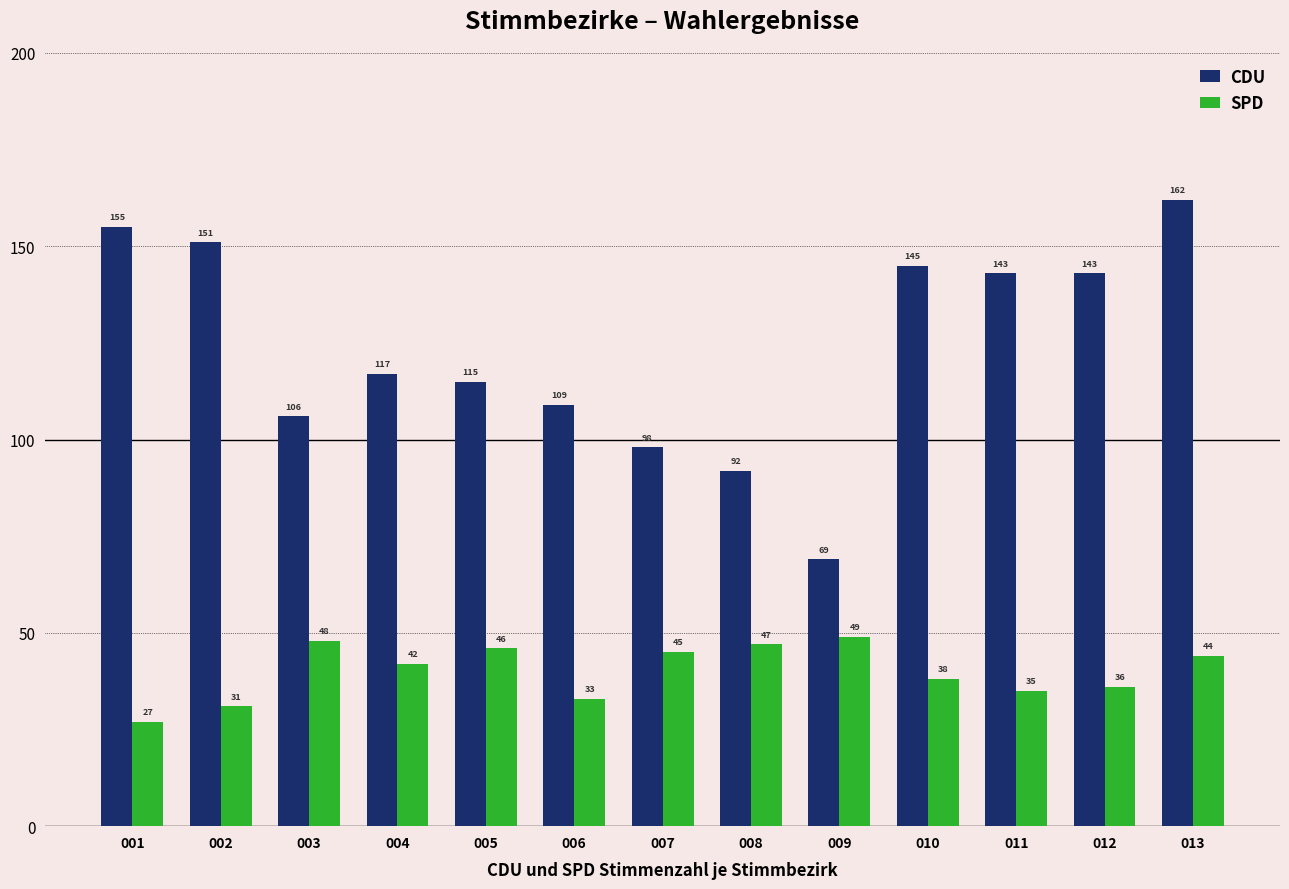

Count the number of categories in the chart.

13